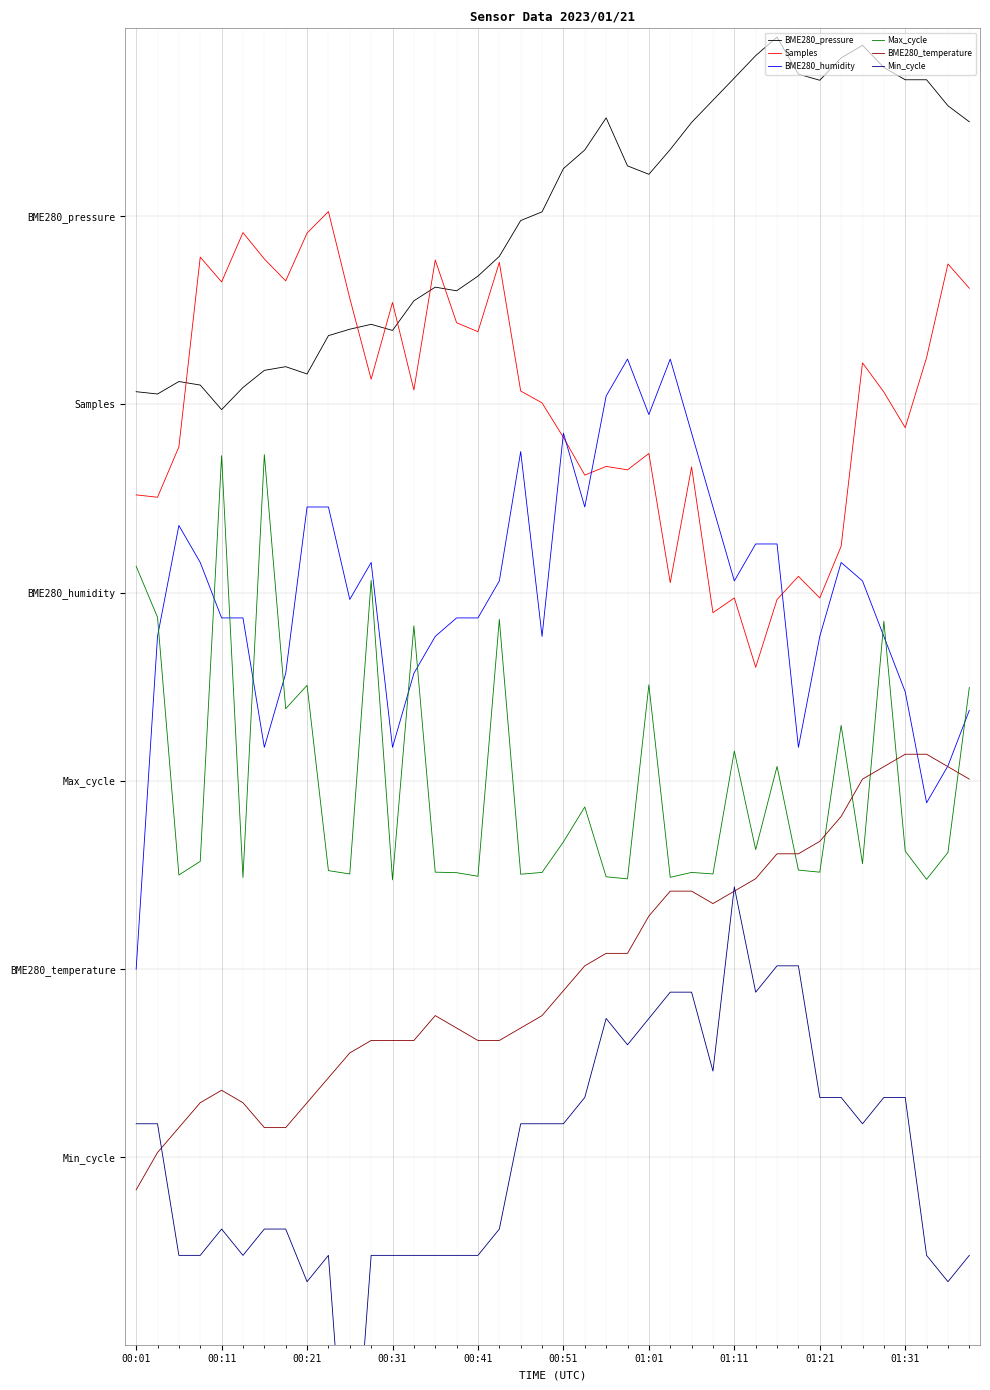

Where is Samples nearest to the value 5?

33